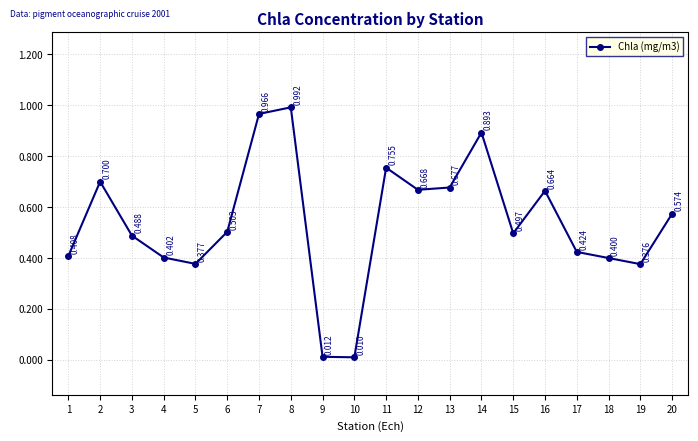

True or false: there are more than 0 points higher than both neighbors.

True